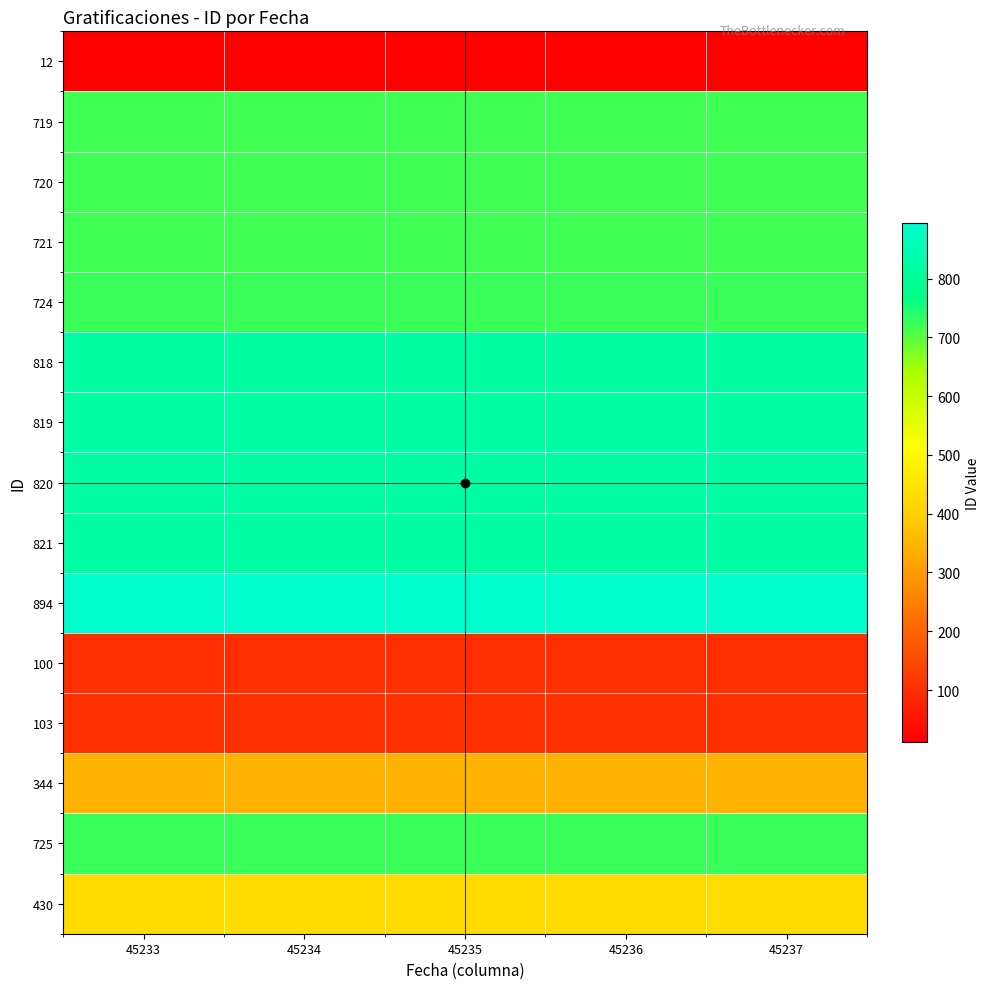

Reading left to right, what are all the values shown in this chart?

12: 45233=12	45234=12	45235=12	45236=12	45237=12
719: 45233=719	45234=719	45235=719	45236=719	45237=719
720: 45233=720	45234=720	45235=720	45236=720	45237=720
721: 45233=721	45234=721	45235=721	45236=721	45237=721
724: 45233=724	45234=724	45235=724	45236=724	45237=724
818: 45233=818	45234=818	45235=818	45236=818	45237=818
819: 45233=819	45234=819	45235=819	45236=819	45237=819
820: 45233=820	45234=820	45235=820	45236=820	45237=820
821: 45233=821	45234=821	45235=821	45236=821	45237=821
894: 45233=894	45234=894	45235=894	45236=894	45237=894
100: 45233=100	45234=100	45235=100	45236=100	45237=100
103: 45233=103	45234=103	45235=103	45236=103	45237=103
344: 45233=344	45234=344	45235=344	45236=344	45237=344
725: 45233=725	45234=725	45235=725	45236=725	45237=725
430: 45233=430	45234=430	45235=430	45236=430	45237=430